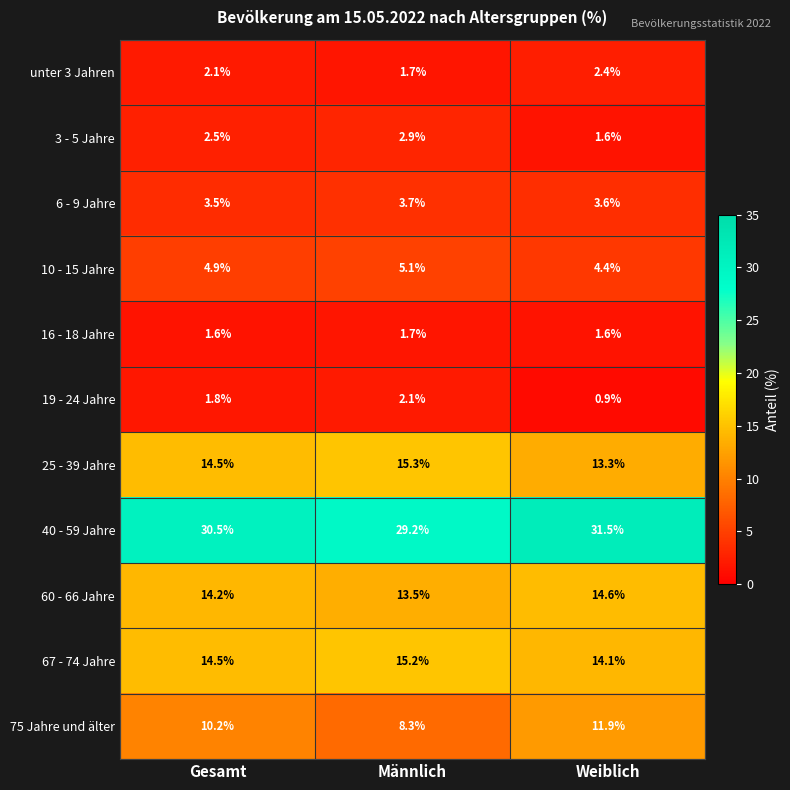

Read the 67 - 74 Jahre value at Gesamt.

14.5